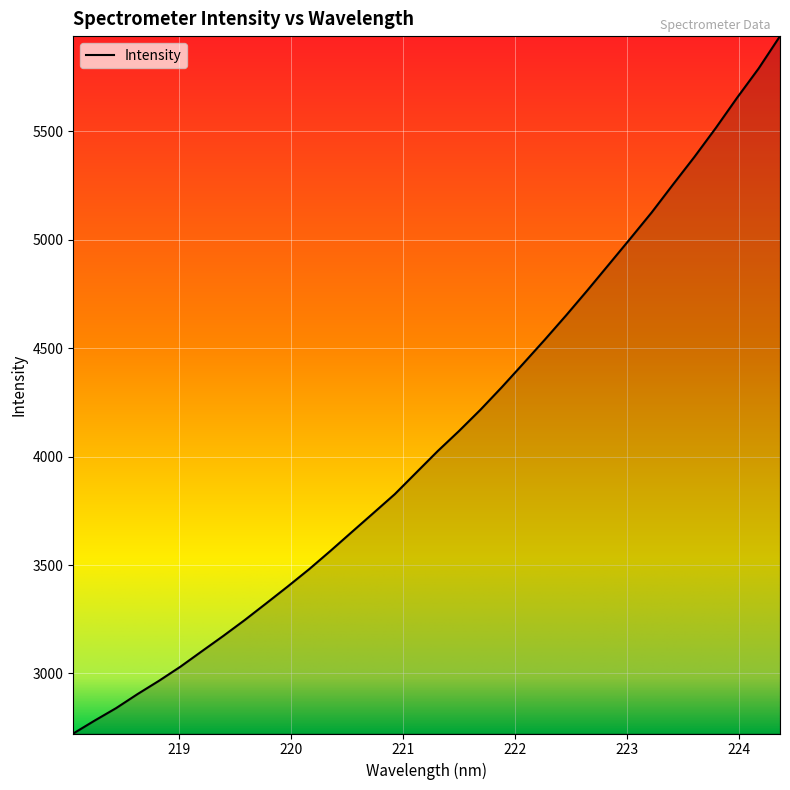

What is the greatest value displayed?

5939.3